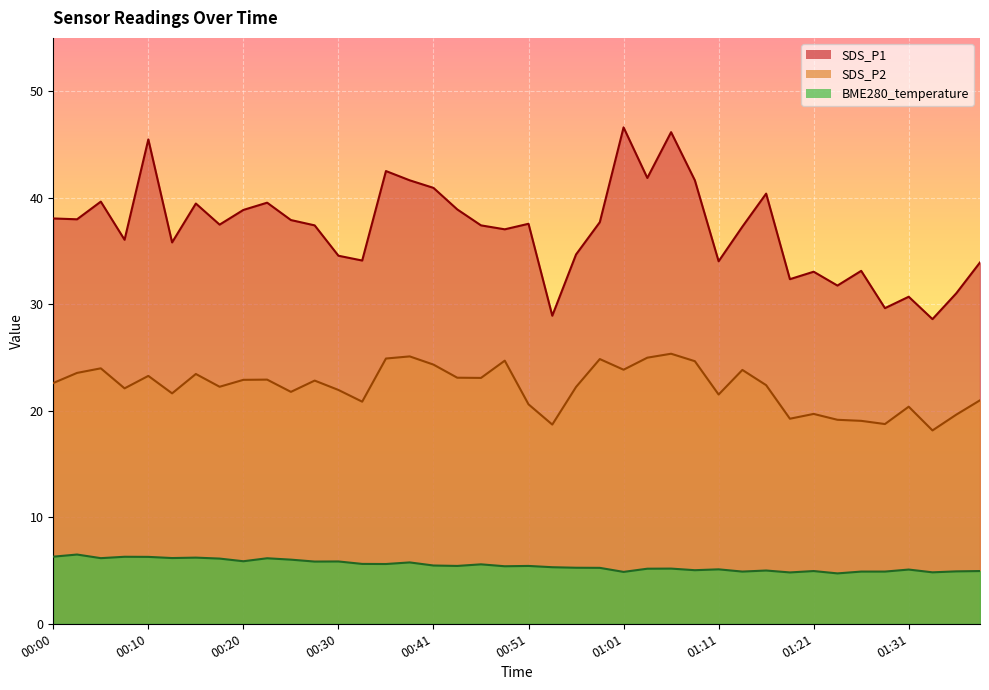

At which category does BME280_temperature reach its first local peak?

00:03